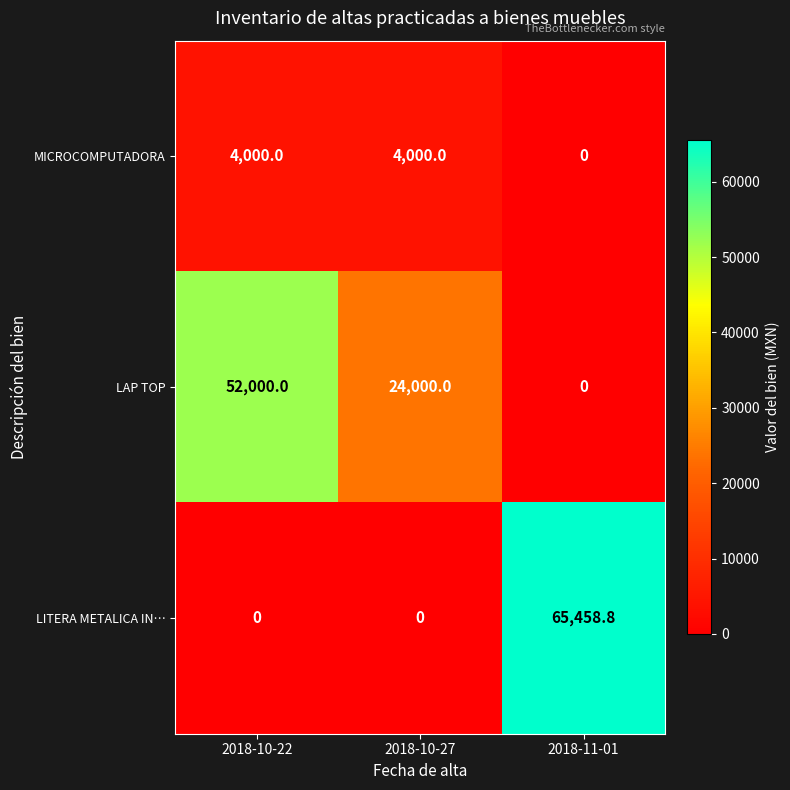

How many categories are shown in the chart?

3